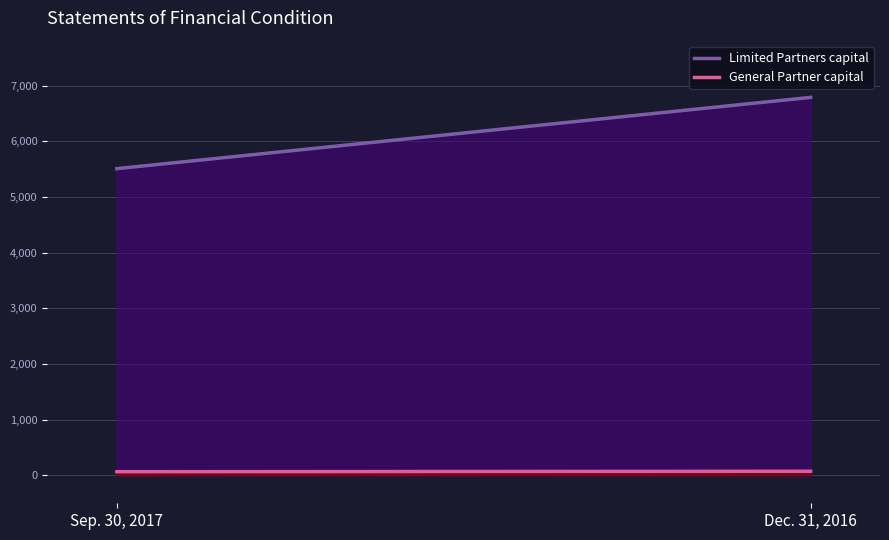

What is the sum of all Limited Partners capital values?

12298.6